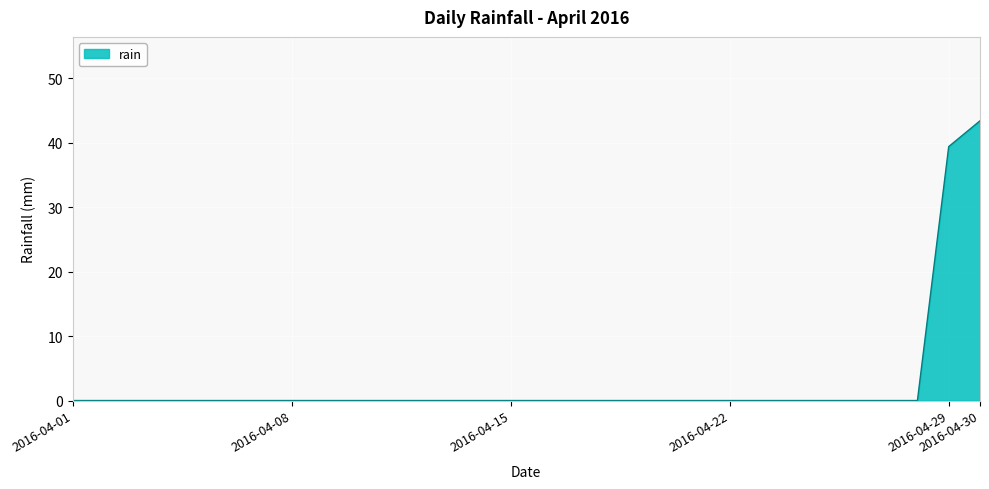

What is the difference between the maximum and minimum values?

43.4